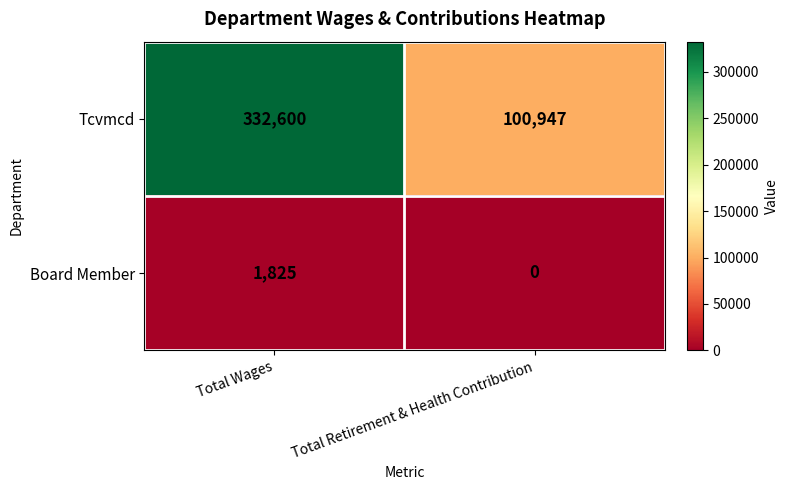

Where is Tcvmcd nearest to the value 216773?

Total Retirement & Health Contribution